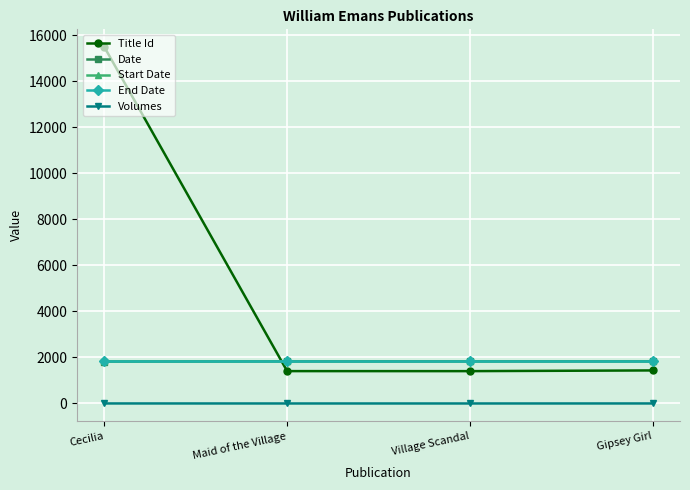

What is the maximum value for End Date?

1839